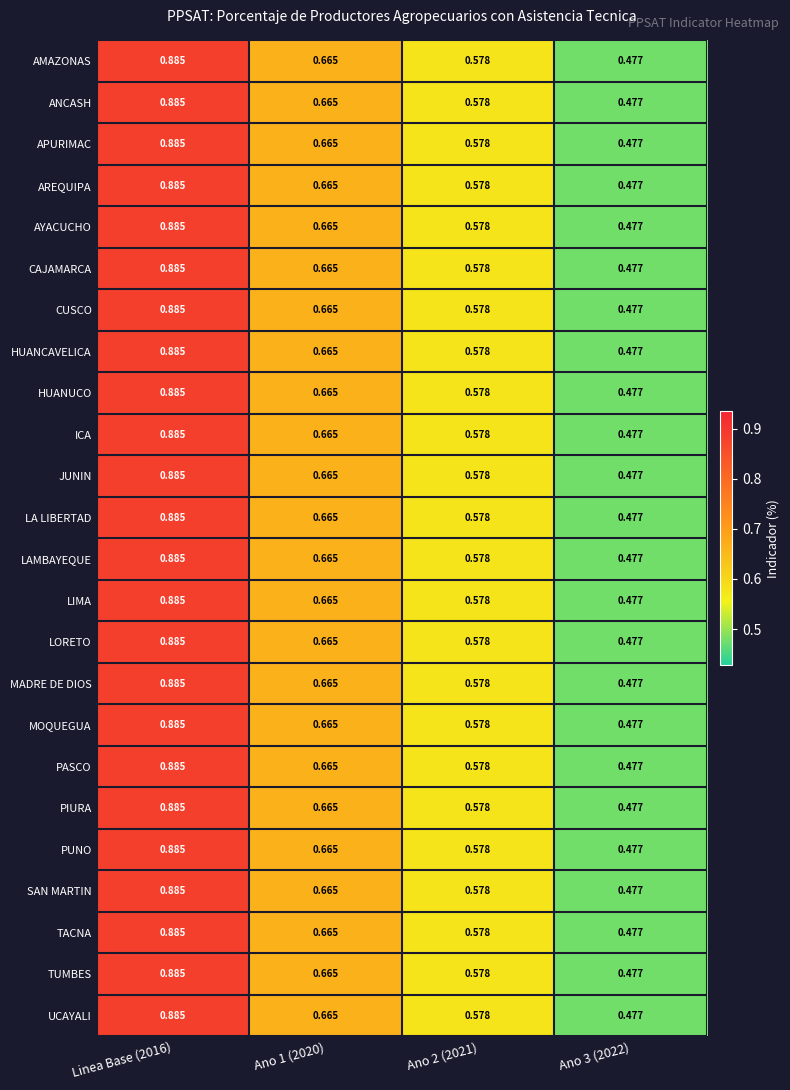

How many distinct data groups are displayed?

24